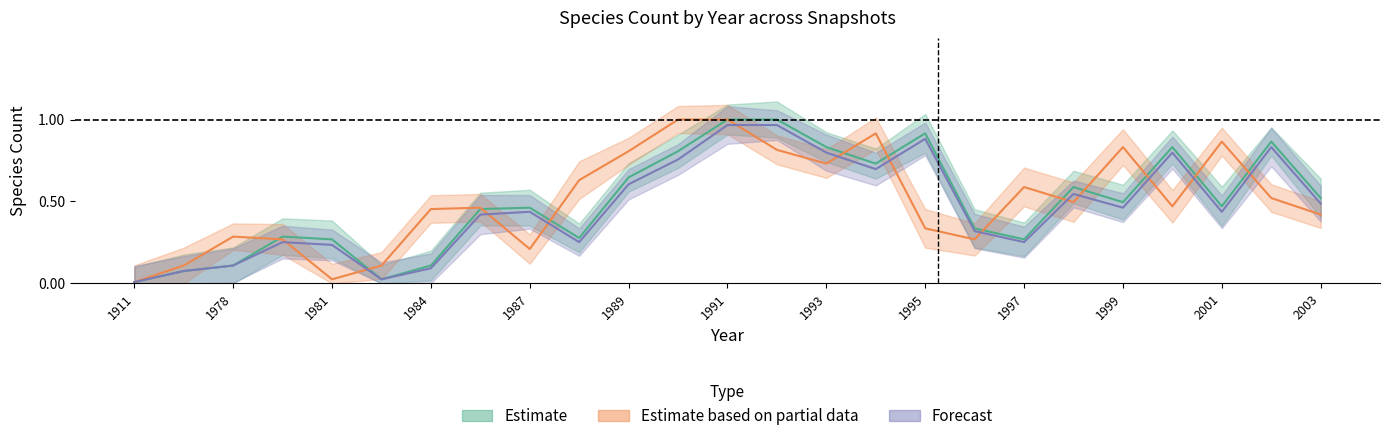

List the labels in order of 2019-10-09 value, largest first.

1991, 1992, 1995, 2002, 1993, 2000, 1990, 1994, 1989, 1998, 2003, 1999, 2001, 1987, 1986, 1996, 1979, 1988, 1981, 1997, 1978, 1984, 1968, 1983, 1911